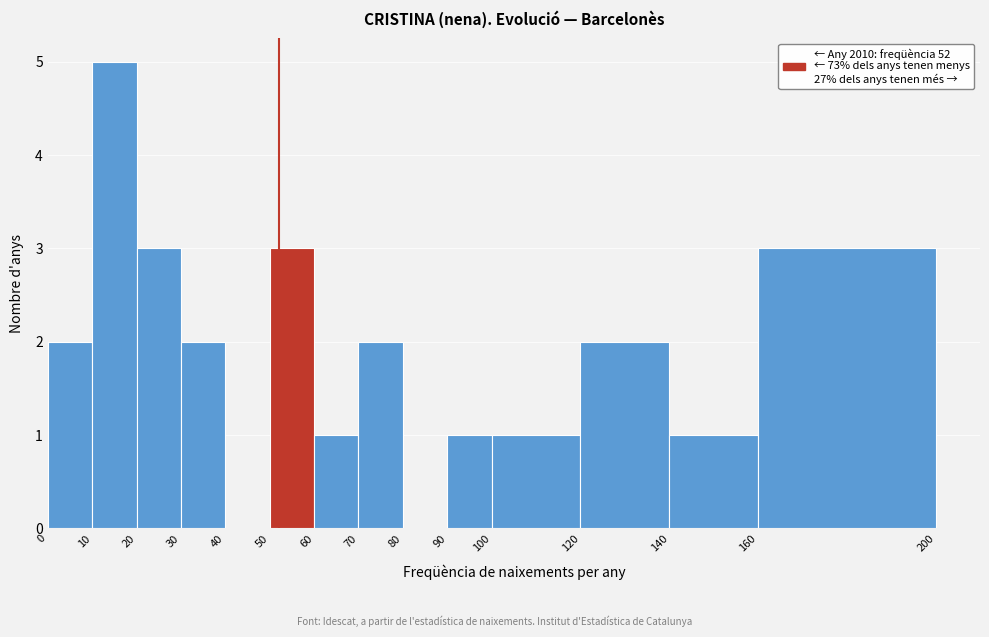

Reading left to right, list every bar in this chart as the range it spans on the x-axis followed by its height. The values are not printed on the chart, so give them approximately, as read against the axis.

0 to 10: 2
10 to 20: 5
20 to 30: 3
30 to 40: 2
40 to 50: 0
50 to 60: 3
60 to 70: 1
70 to 80: 2
80 to 90: 0
90 to 100: 1
100 to 120: 1
120 to 140: 2
140 to 160: 1
160 to 200: 3